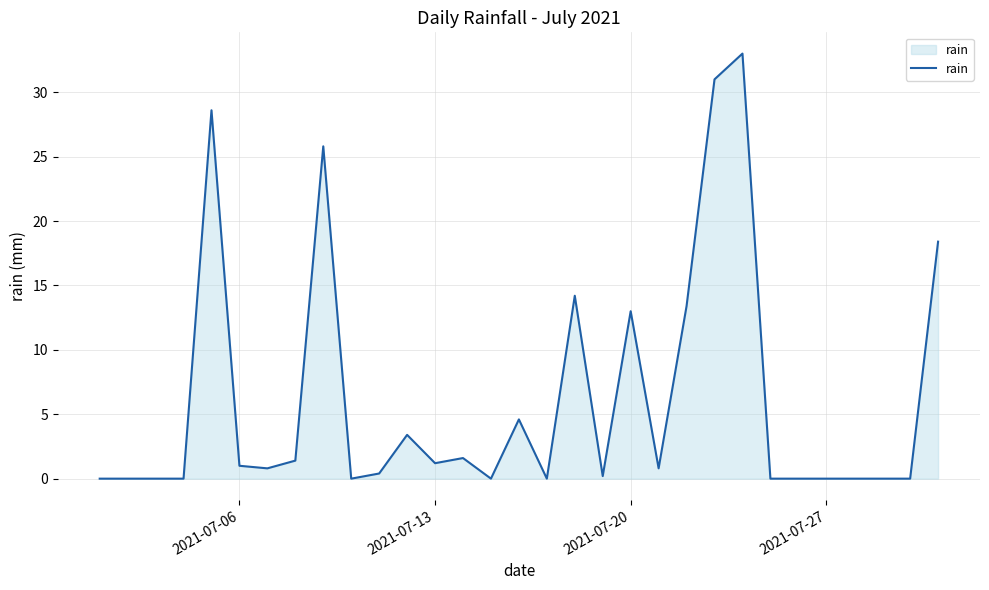

What is the greatest value displayed?

33.0